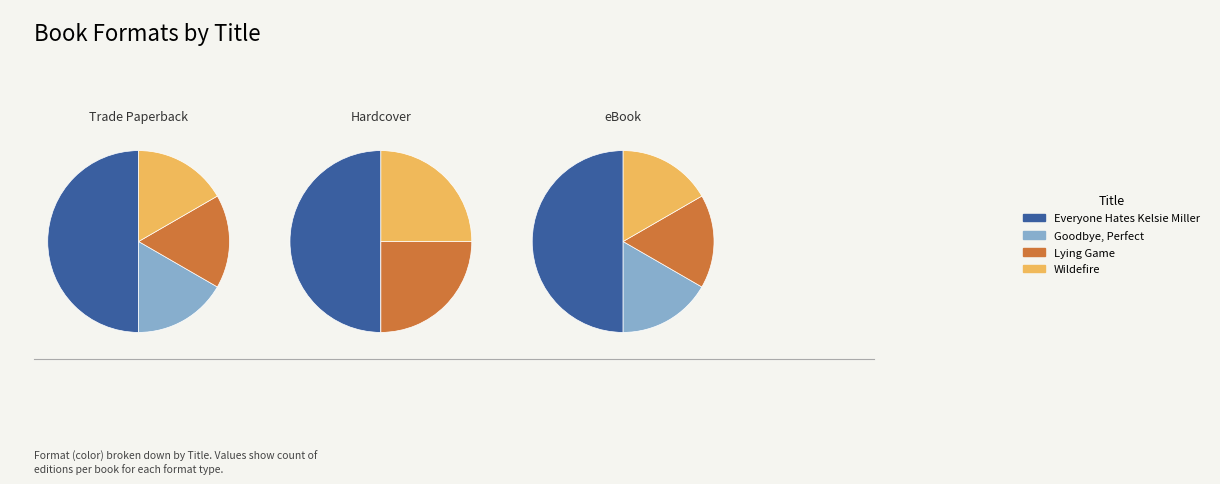

To the nearest percent, what is the combined percentage of Wildefire and Goodbye, Perfect?

25%